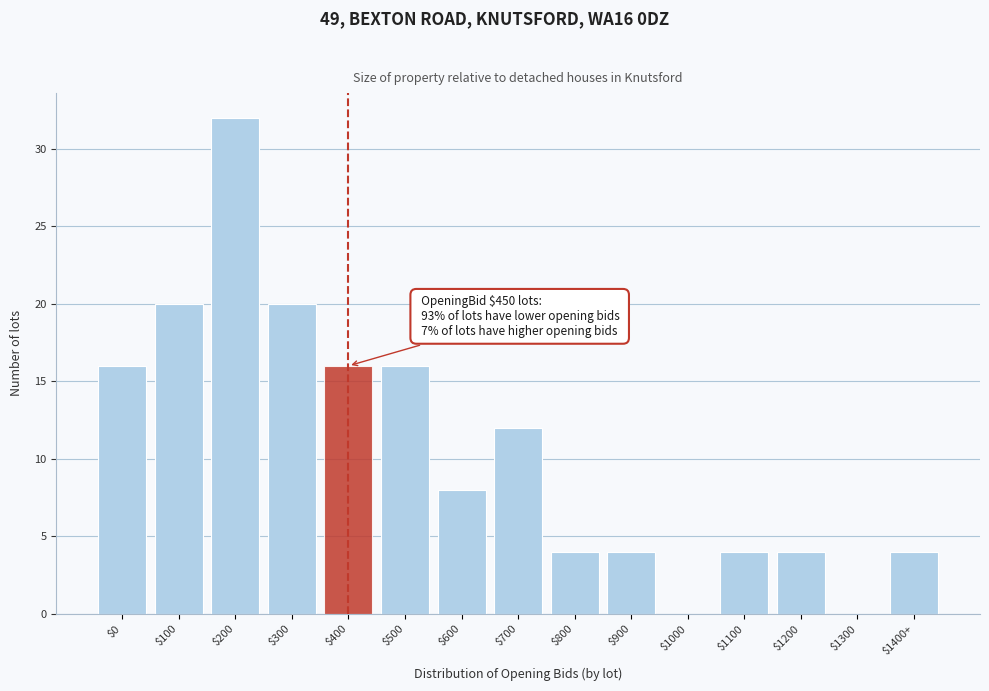

What is the sum of all values?

160